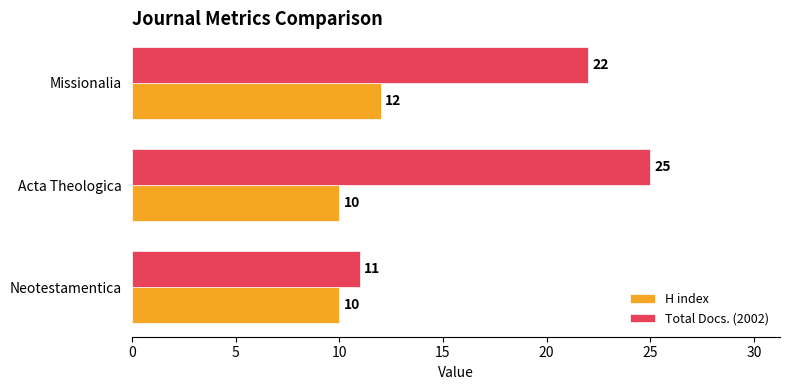

Between Acta Theologica and Missionalia, which series saw the biggest shift?

Total Docs. (2002)